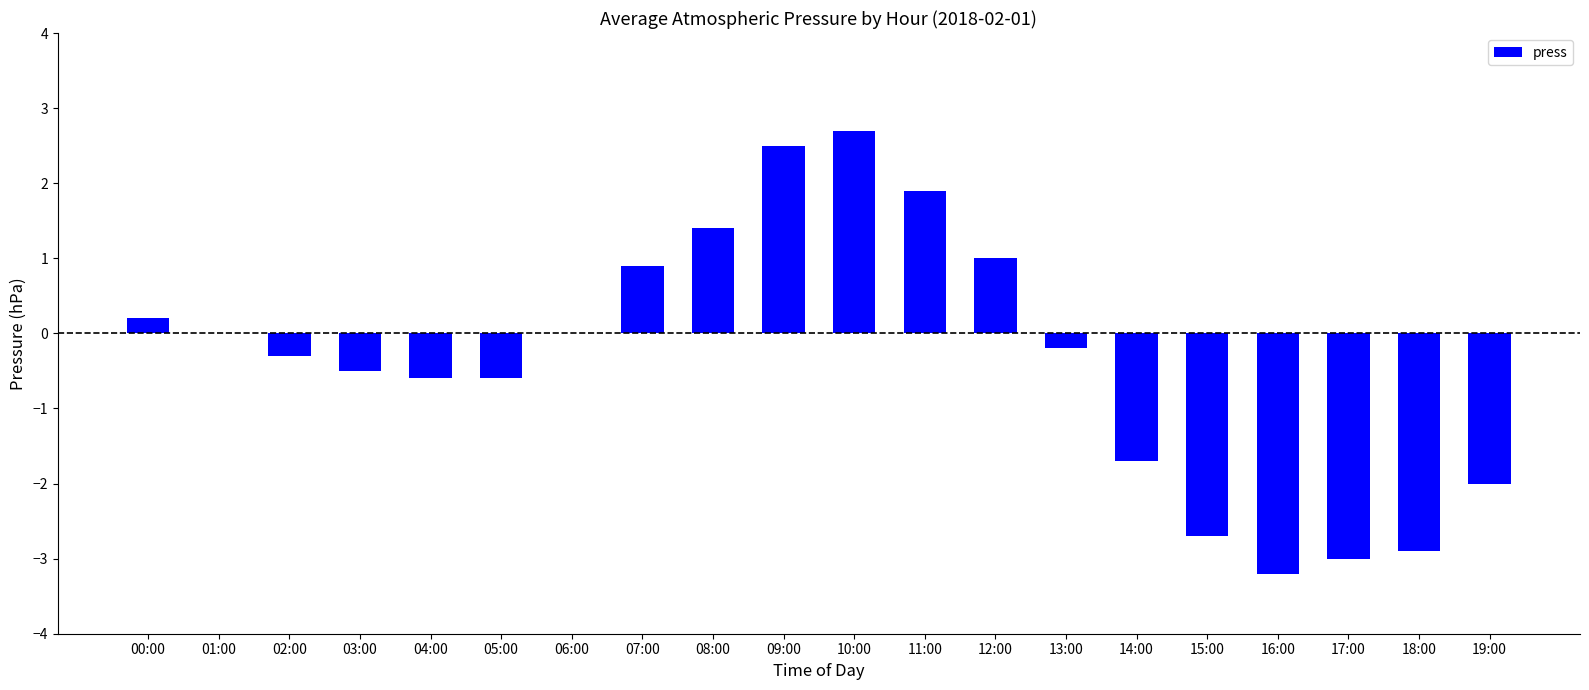

What is the maximum value shown in the chart?

2.7